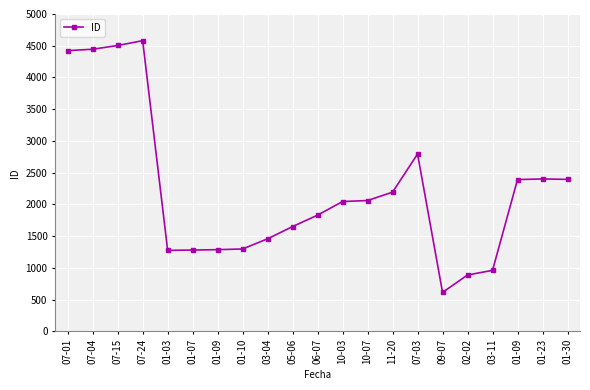

Count the number of categories in the chart.

21